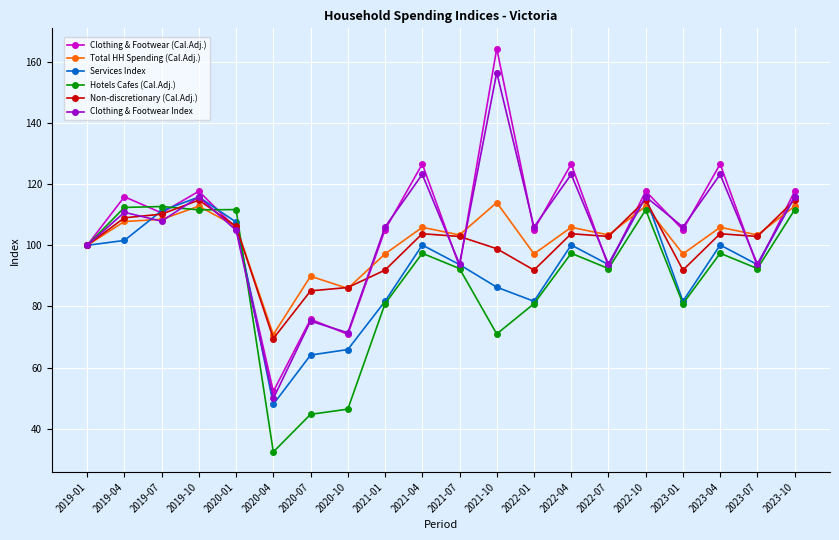

True or false: Clothing & Footwear (Cal.Adj.) has more than 0 points higher than both neighbors.

True